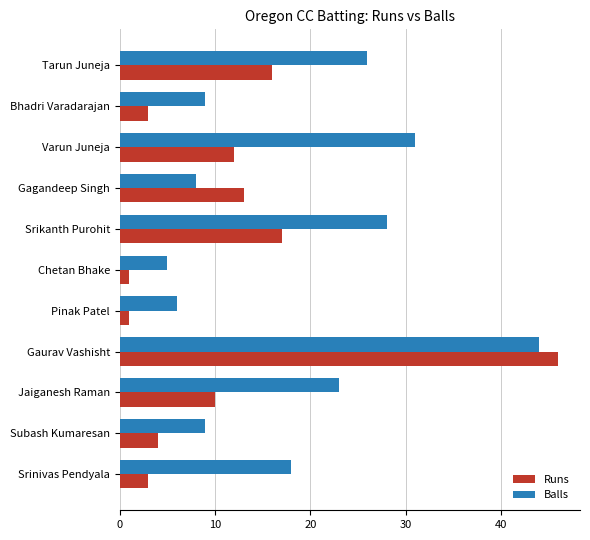

Is it true that Runs equals 5 at Bhadri Varadarajan?

False